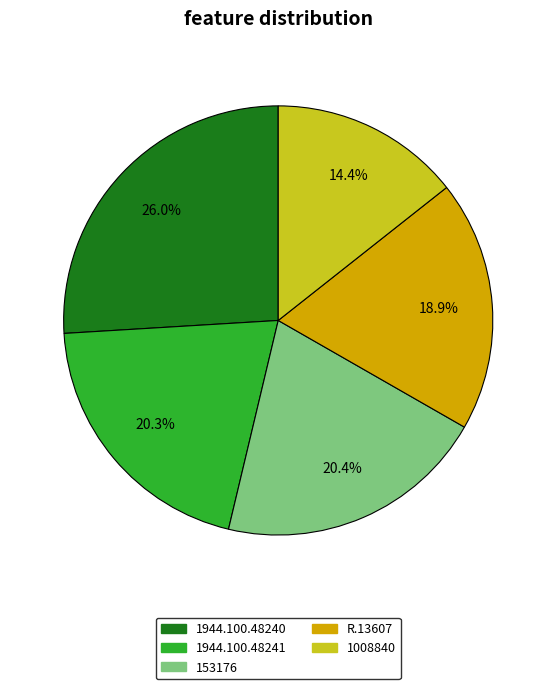

Which category has the biggest portion of the pie?

1944.100.48240